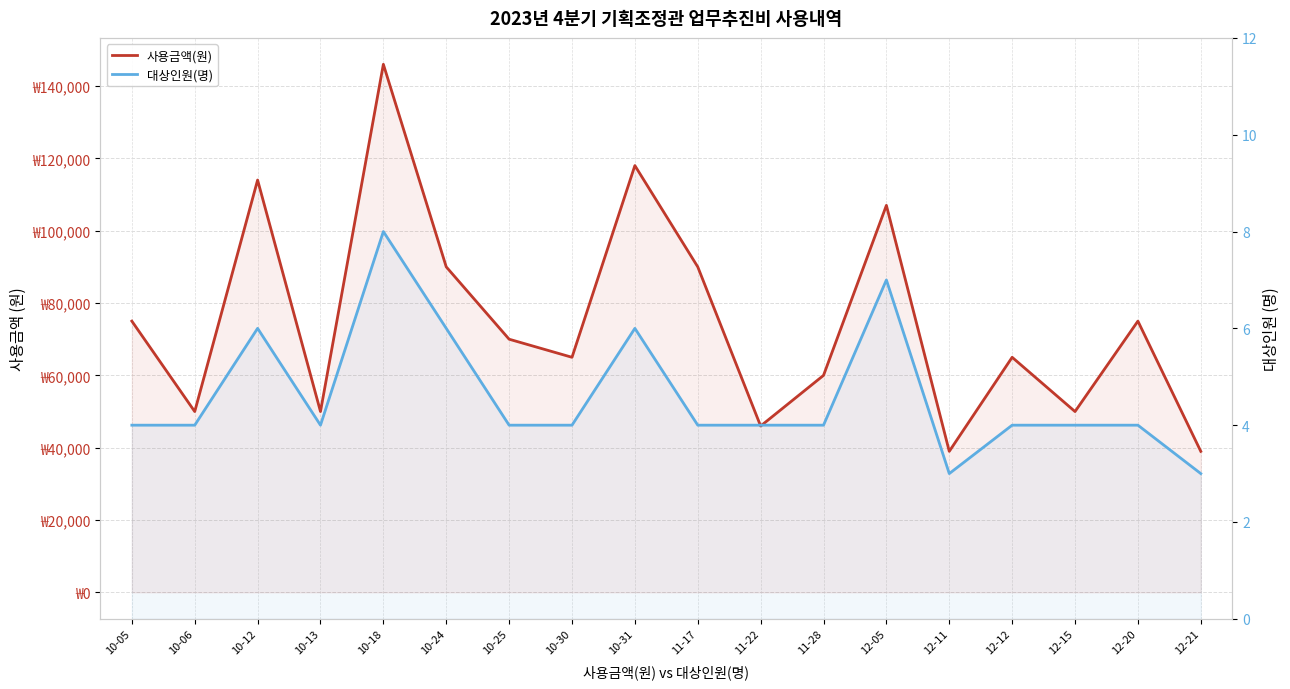

What is the approximate value of 사용금액(원) at 10-05, to the nearest 10?

75000